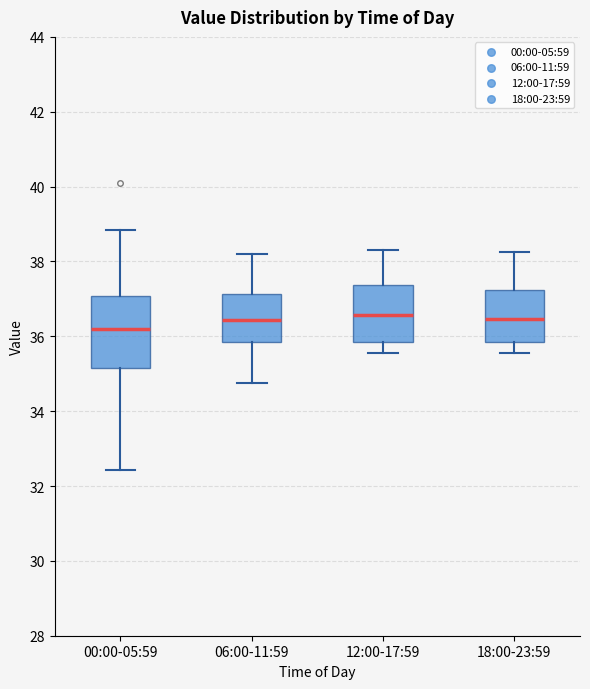

Which box has the lowest median line?

00:00-05:59